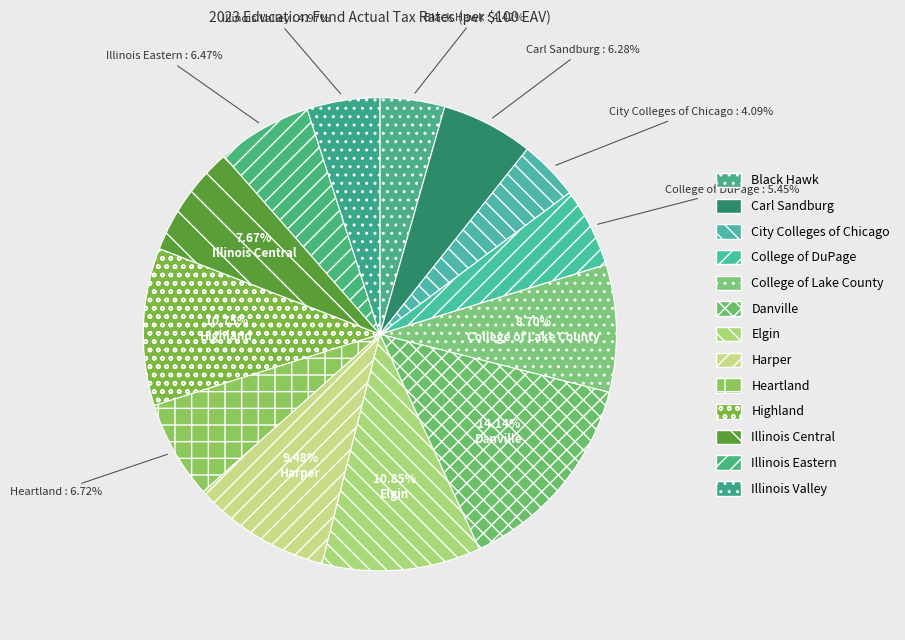

What is the largest slice in the pie chart?

Danville